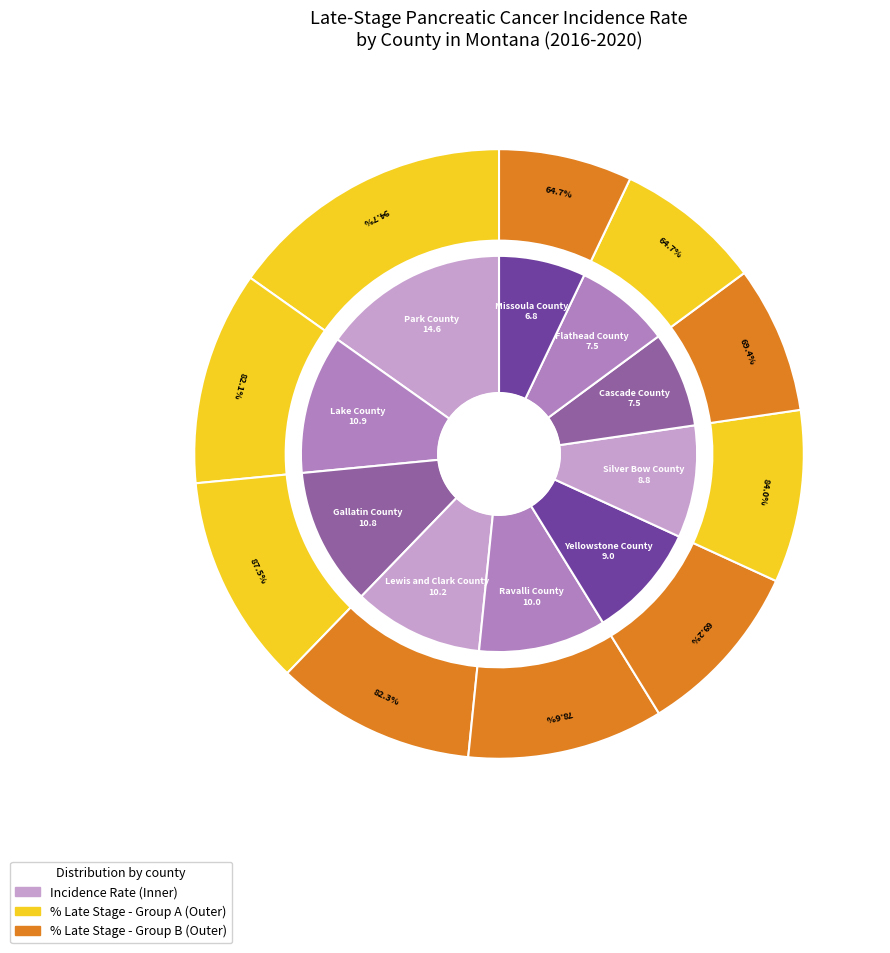

Which slice is the largest?

Park County